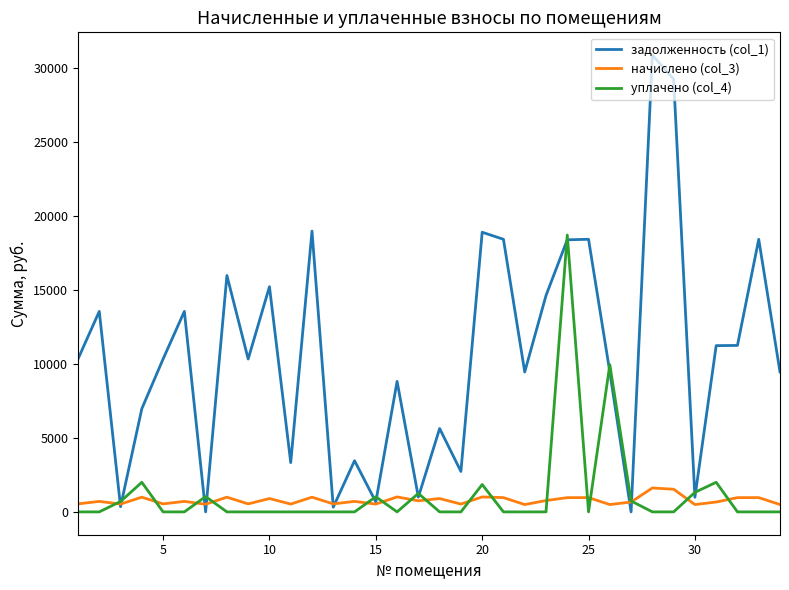

Is this an area chart (filled region under the line)?

No